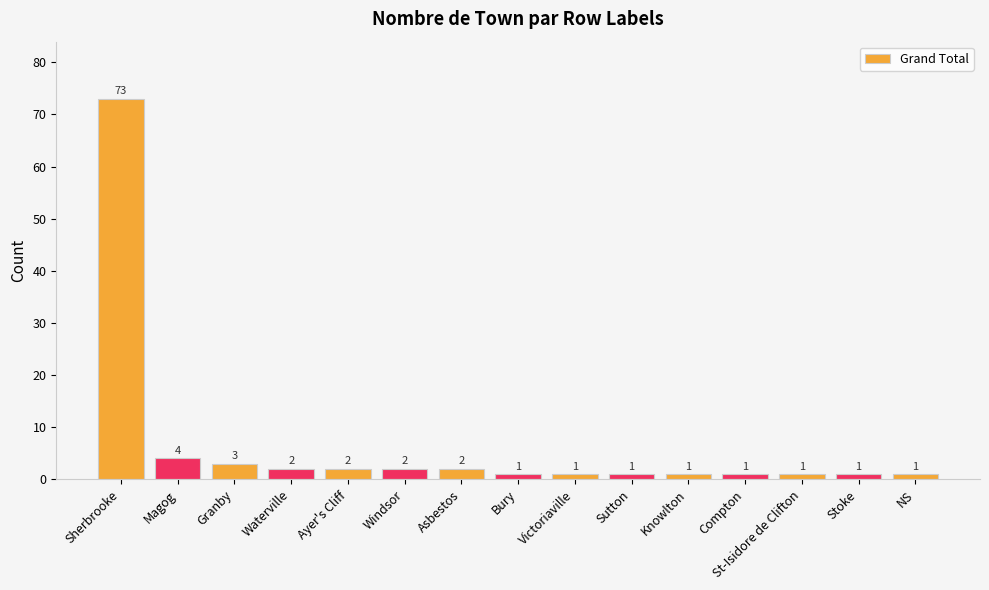

Reading right to left, what are all the values shown in this chart?

NS=1	Stoke=1	St-Isidore de Clifton=1	Compton=1	Knowlton=1	Sutton=1	Victoriaville=1	Bury=1	Asbestos=2	Windsor=2	Ayer's Cliff=2	Waterville=2	Granby=3	Magog=4	Sherbrooke=73